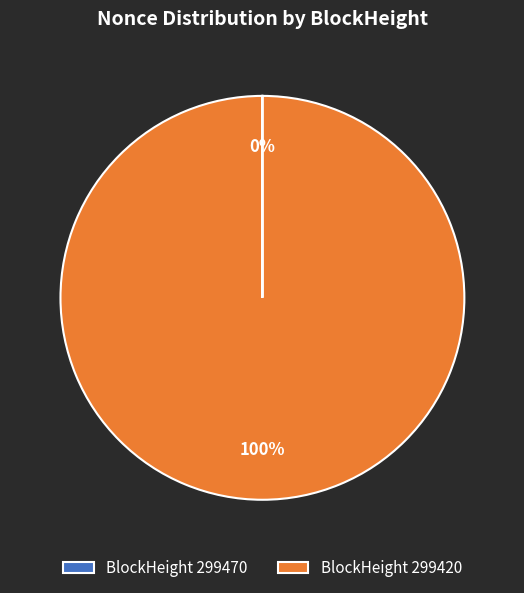

What is the largest slice in the pie chart?

BlockHeight 299420